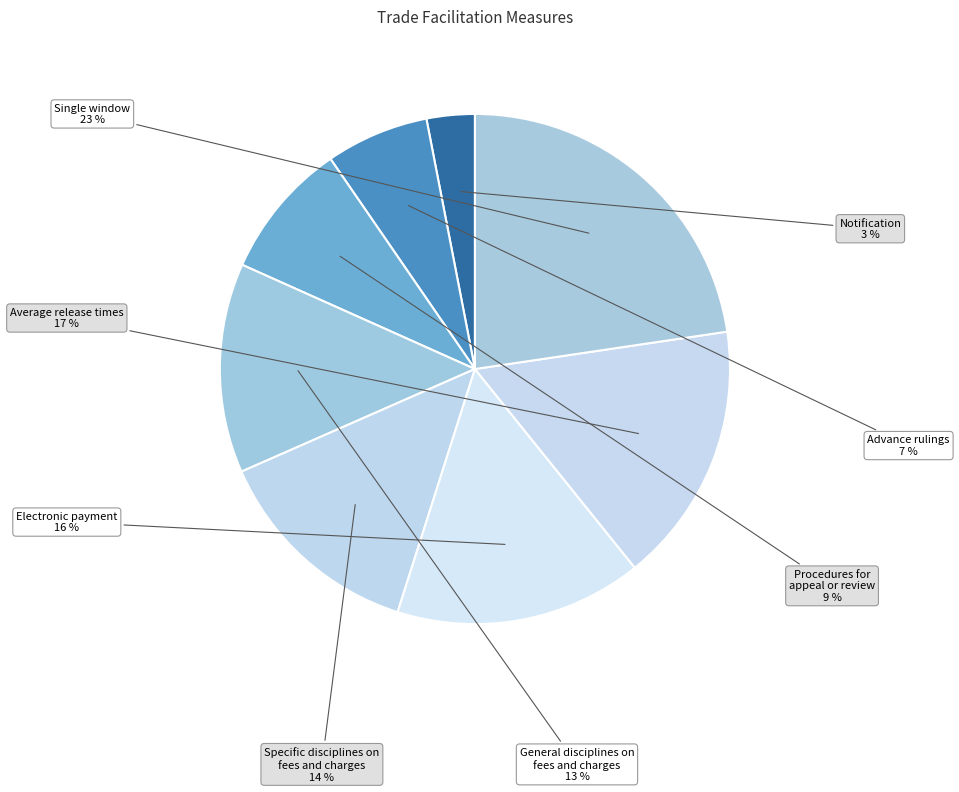

How many segments does this pie chart have?

8